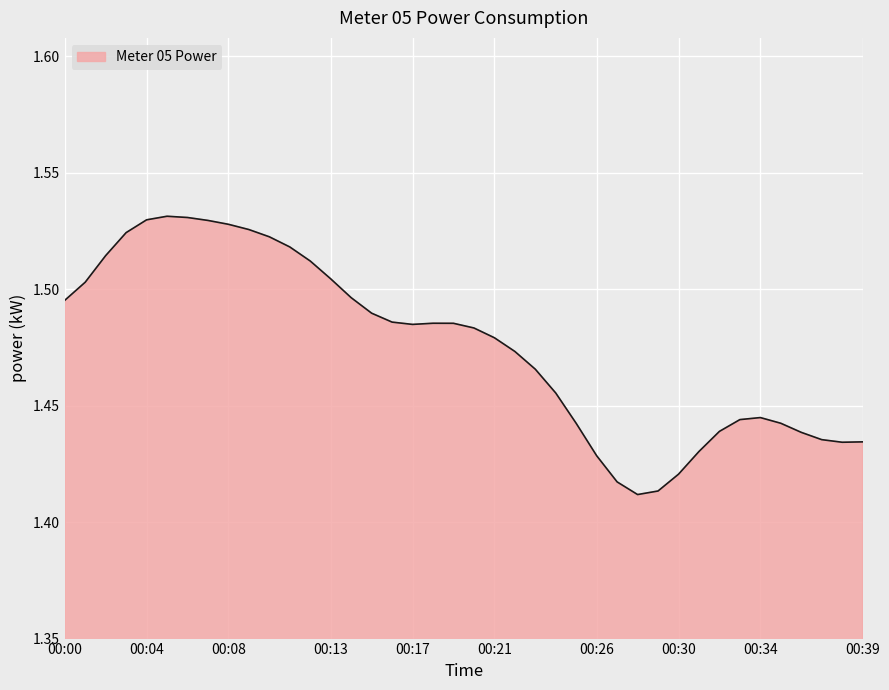

The chart shows a value of 2.6 at 00:04. True or false?

False